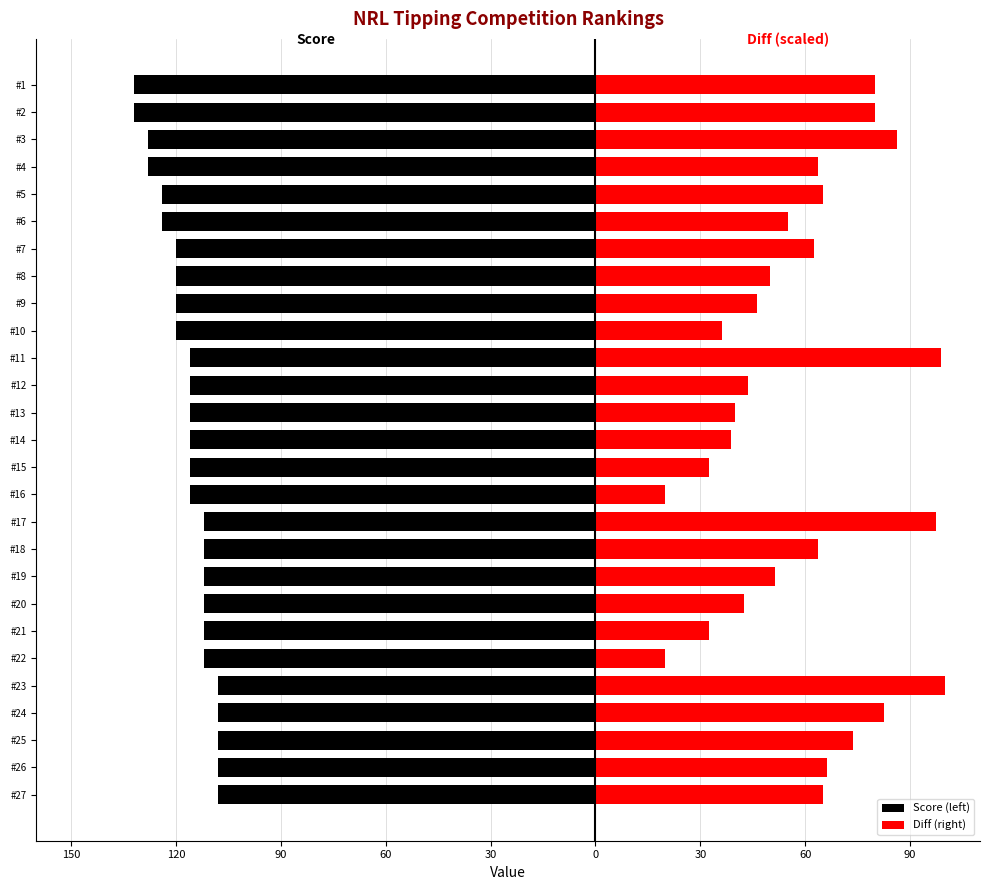

What is the value of the Score (left) bar at the 13th from the left?

-116.0